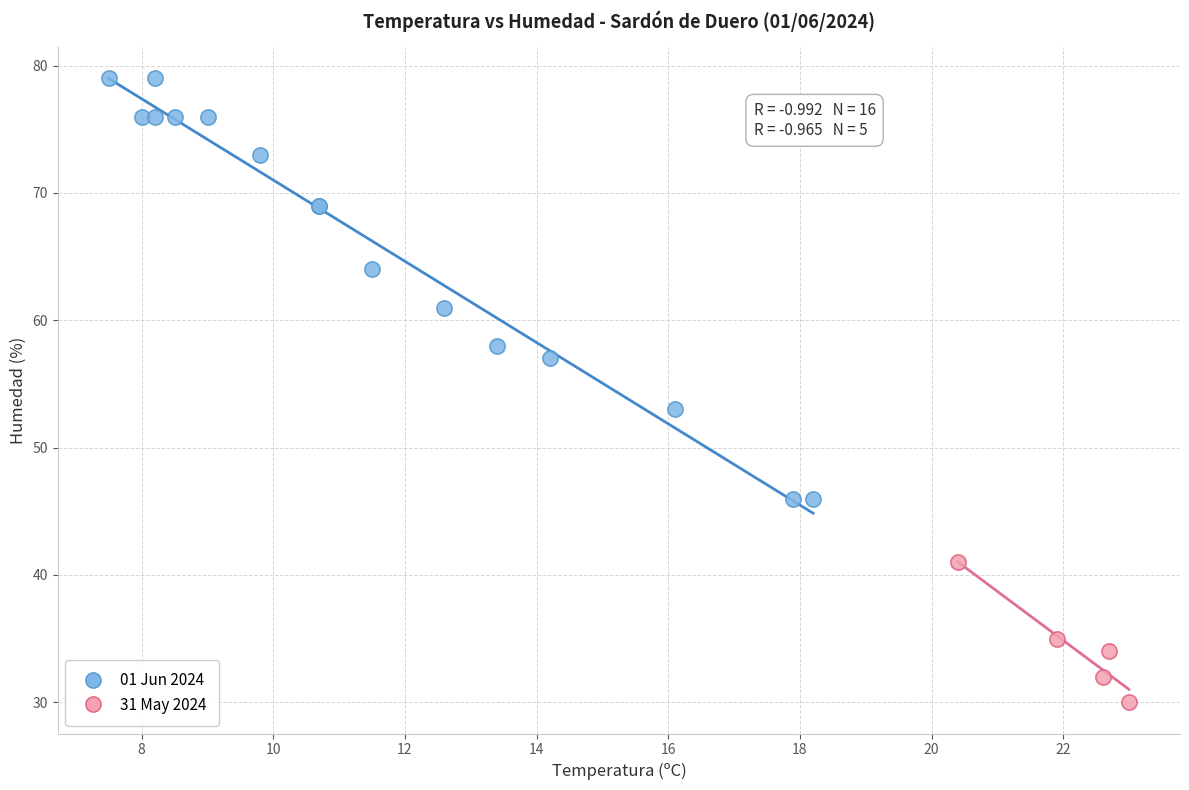

Which series has the widest spread of Y values?

01 Jun 2024